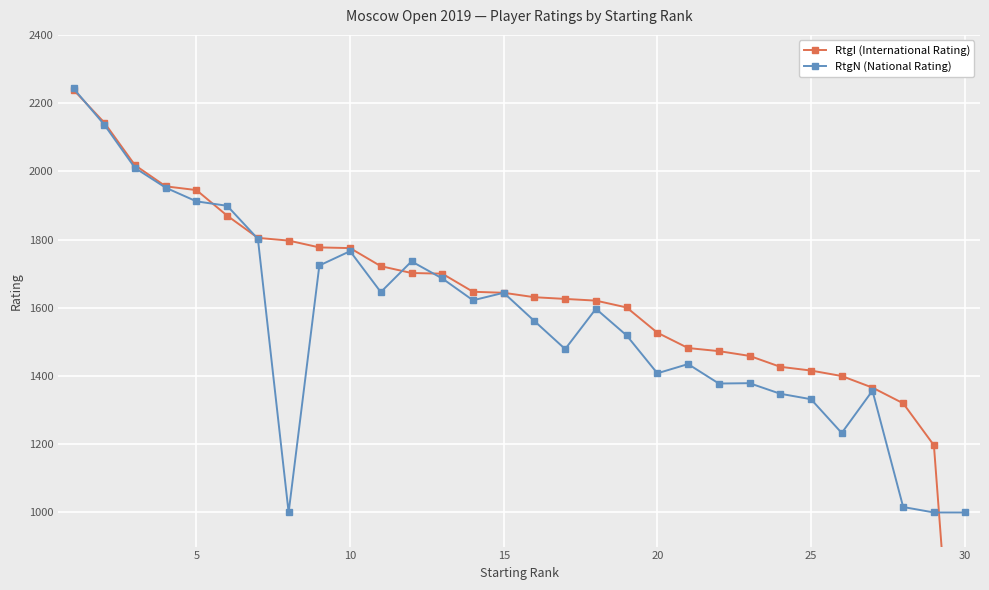

Which series has the widest spread of values?

RtgI (International Rating)